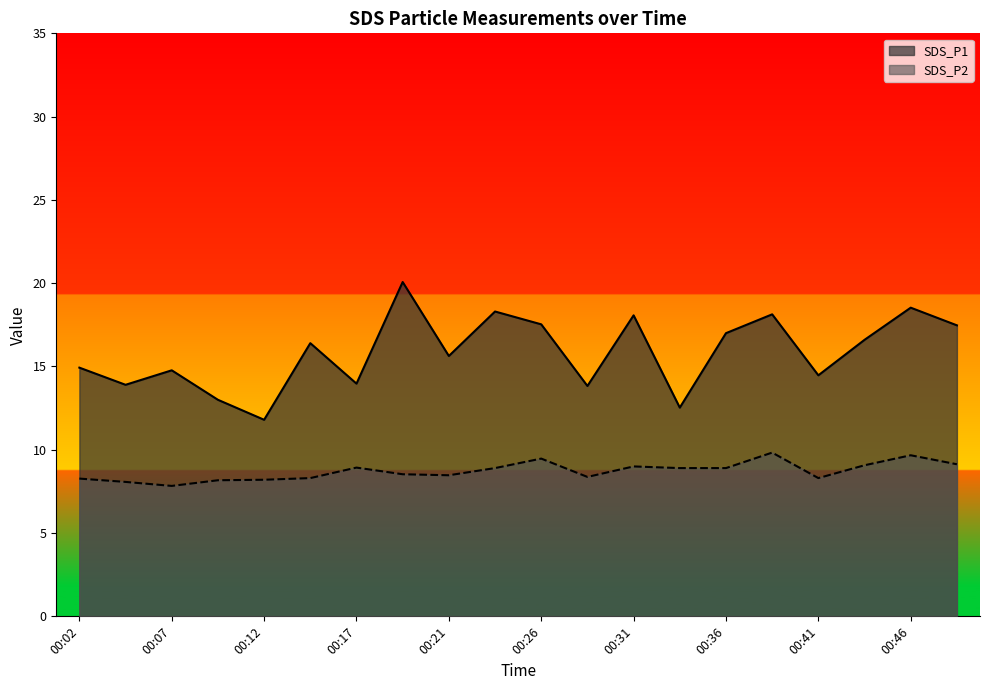

List the labels in order of SDS_P1 value, smallest first.

00:12, 00:34, 00:09, 00:29, 00:04, 00:17, 00:41, 00:07, 00:02, 00:21, 00:14, 00:43, 00:36, 00:48, 00:26, 00:31, 00:38, 00:24, 00:46, 00:19